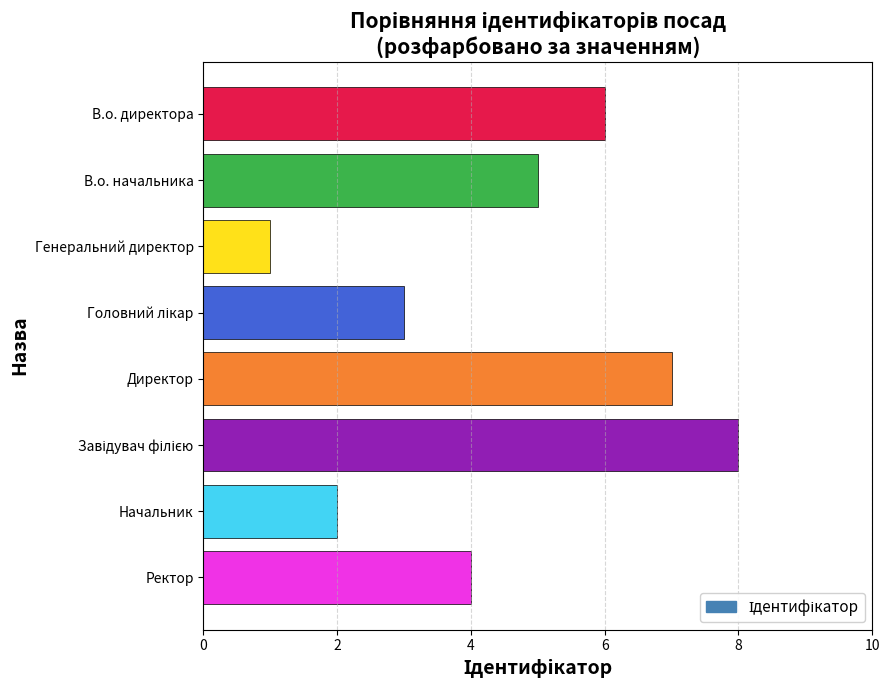

Which label corresponds to the smallest value in the chart?

Генеральний директор